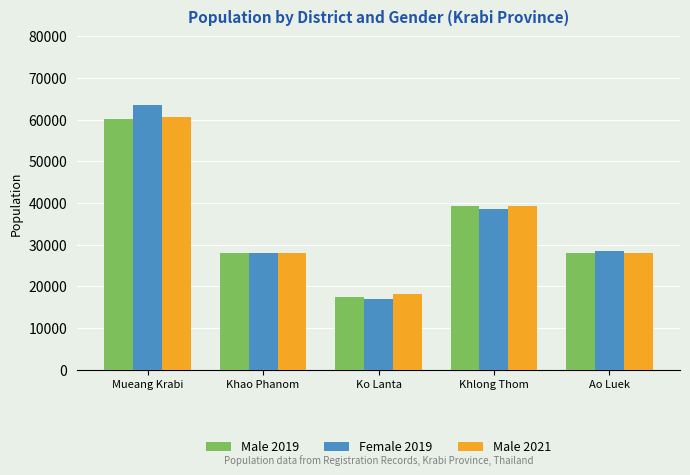

At which label does Female 2019 first exceed 28489?

Mueang Krabi